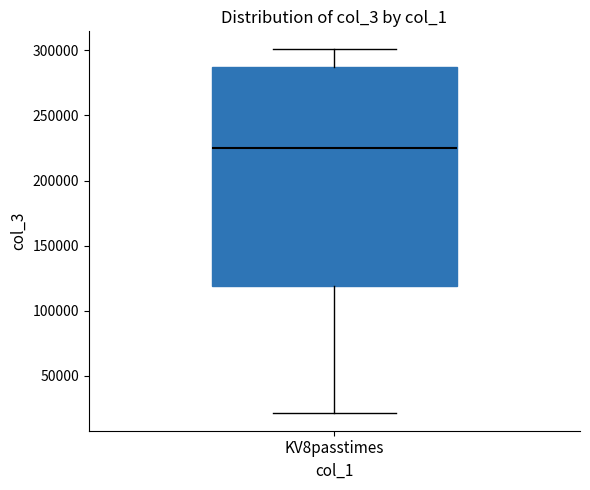

Transcribe this box plot: give where the median line is, the range the box spans, and where the two whiskers end, as read against the y-axis. The values are not printed on the chart, so give them approximately, as read against the axis.

median 225000, box 120000 to 285000, whiskers 20000 to 300000